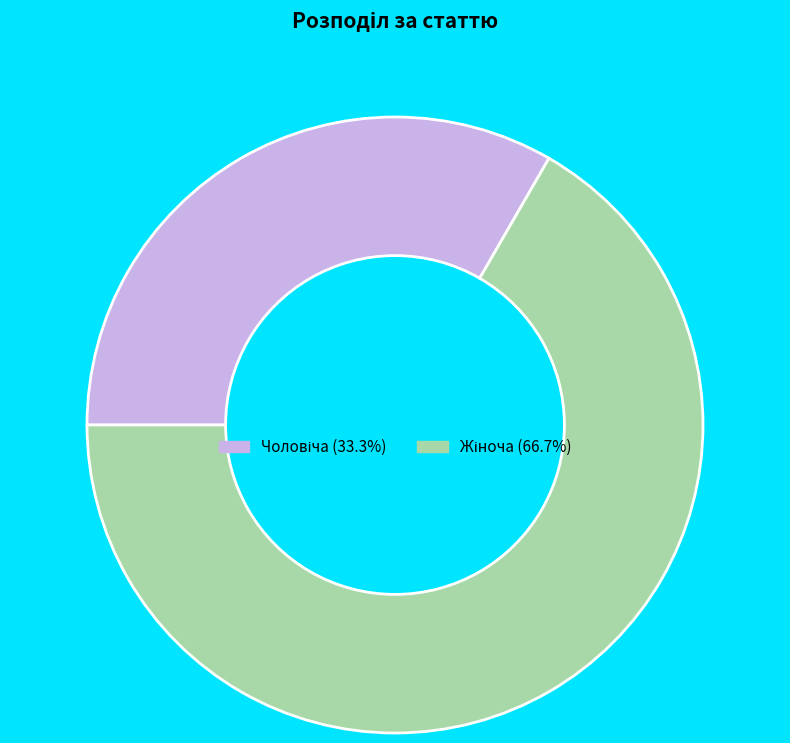

Is there any slice that represents more than half of the pie?

Yes